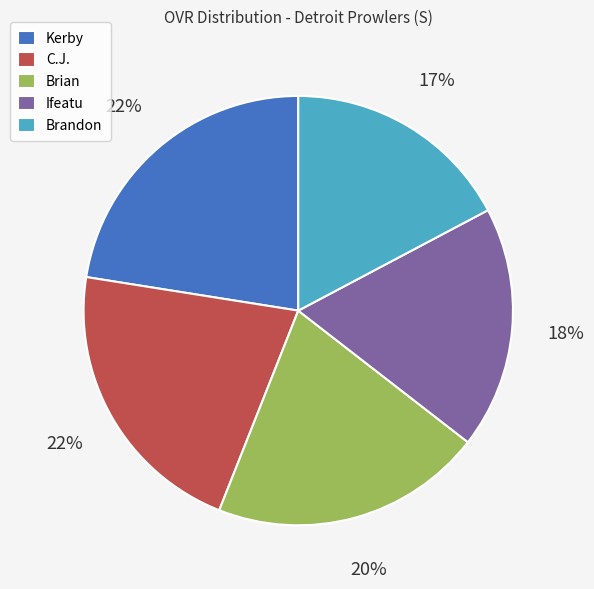

Between C.J. and Brian, which is larger?

C.J.